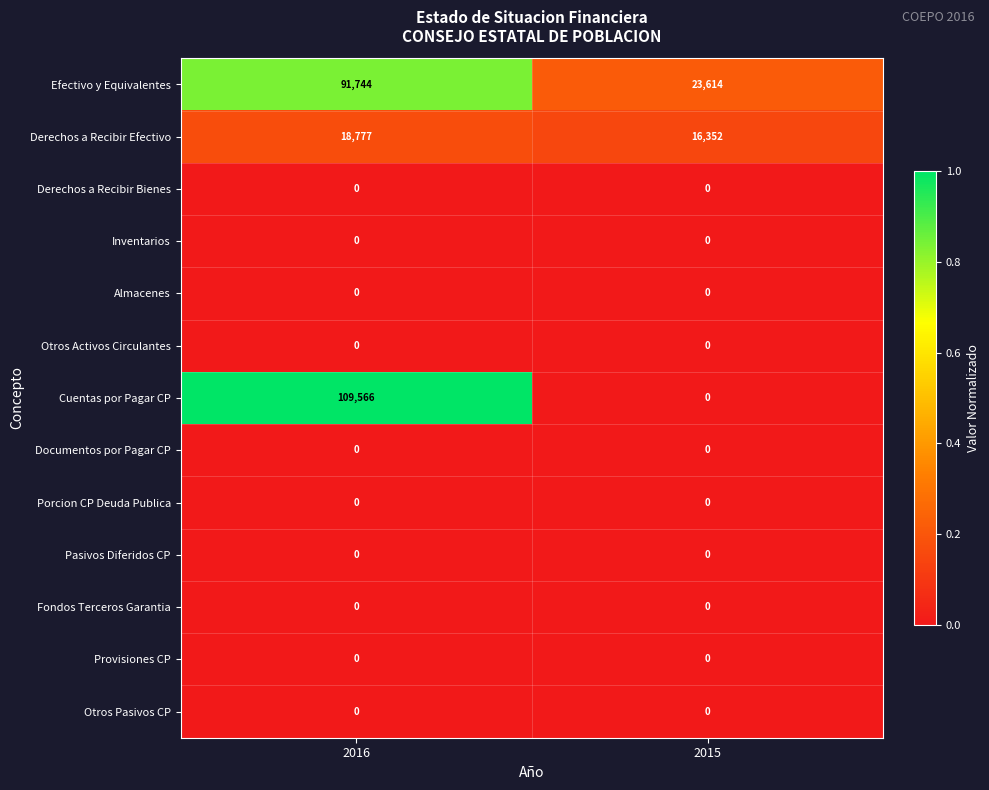

At how many categories does at least one series exceed 0?

2